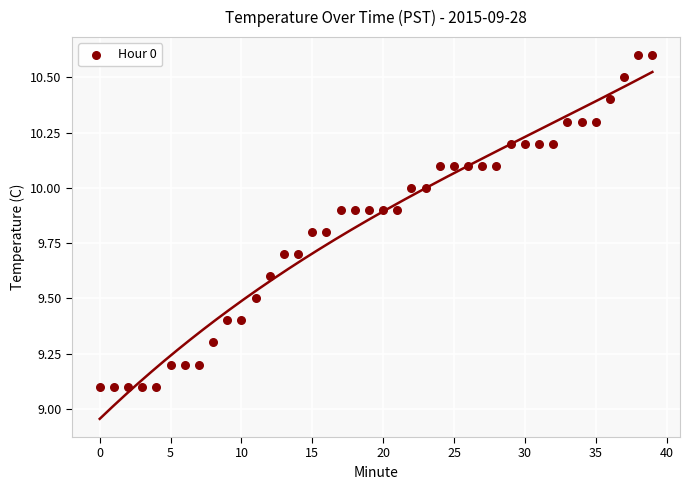

What is the range of Y values (max minus min)?

1.5